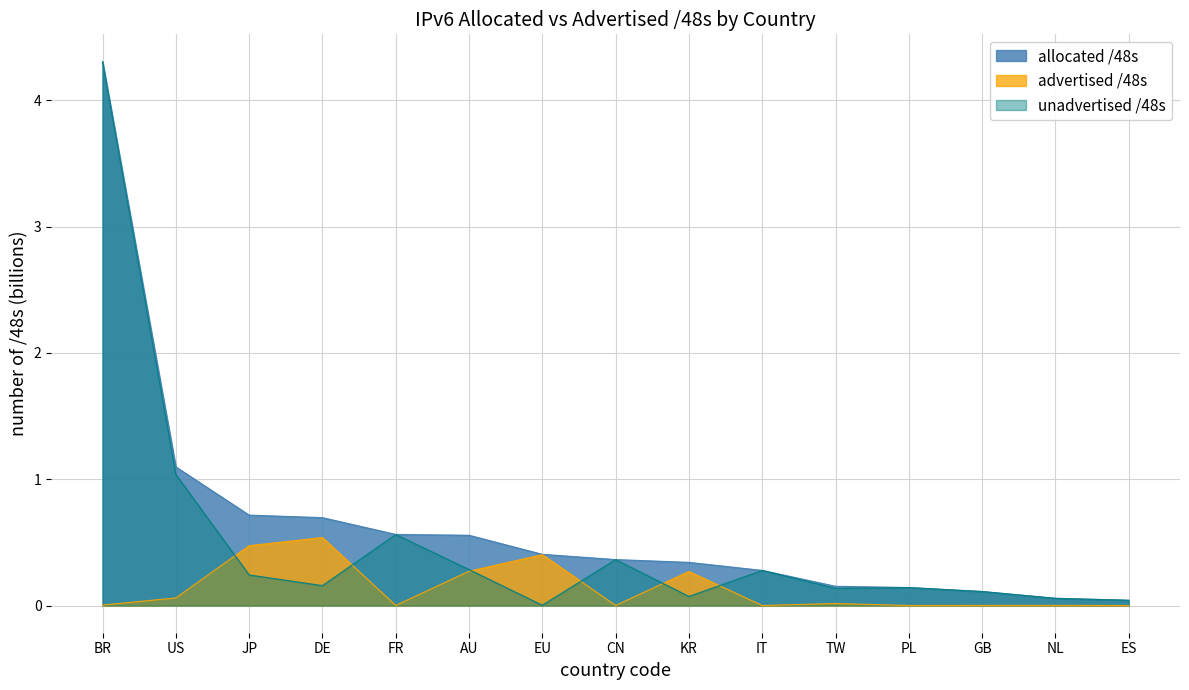

What is the greatest value displayed?

4.3